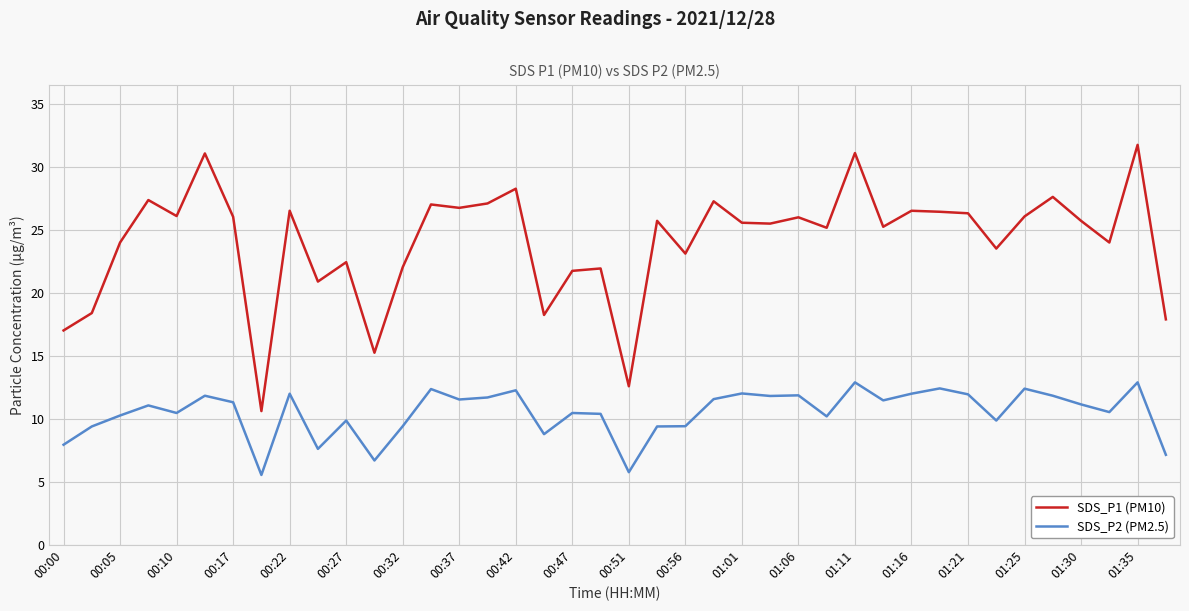

What is the difference between the maximum and minimum values in the SDS_P1 (PM10) series?

21.1